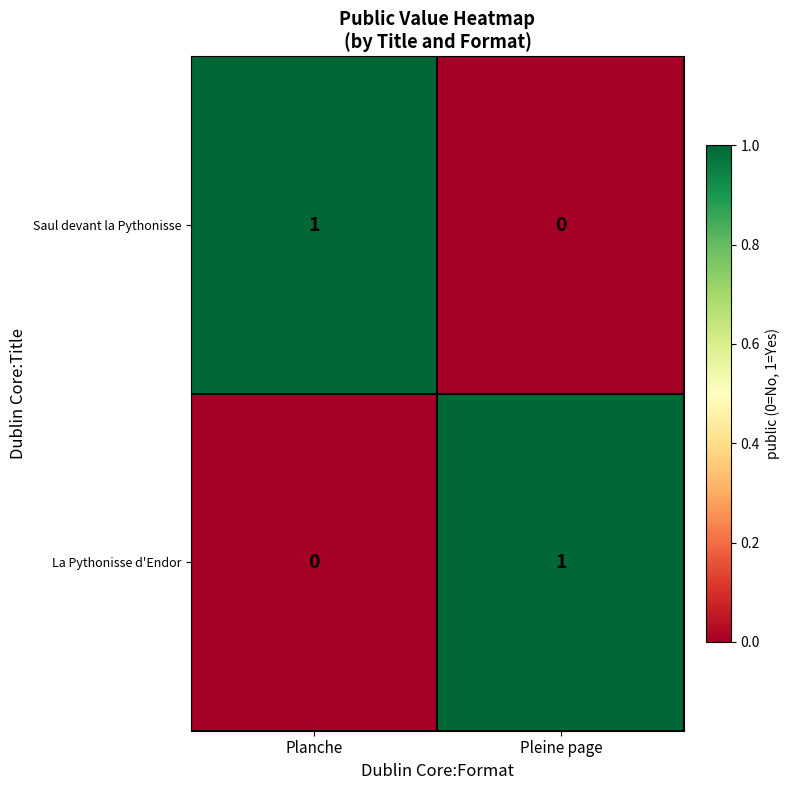

List the labels in order of Saul devant la Pythonisse value, largest first.

Planche, Pleine page